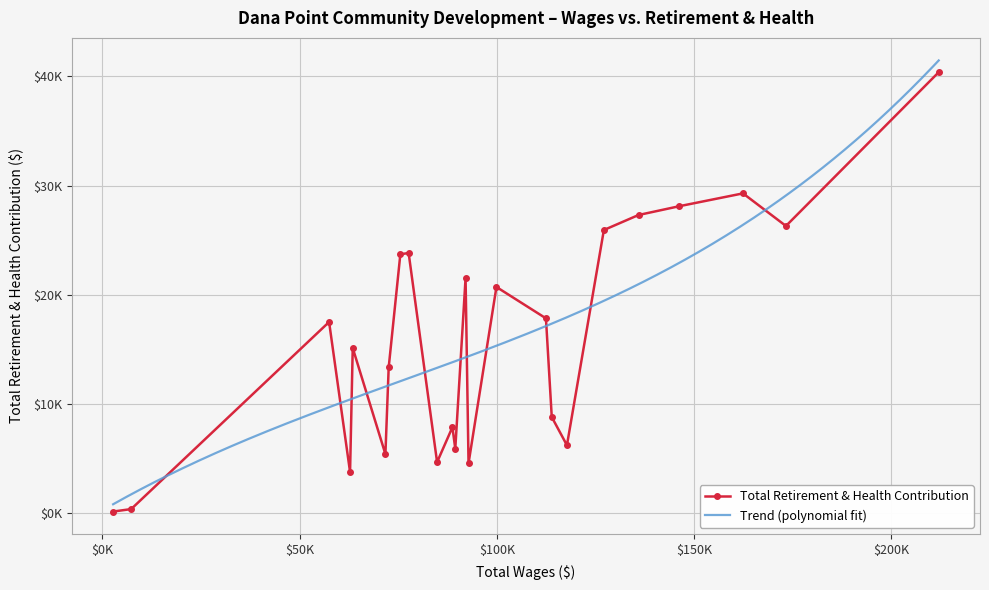

The value at Code Enforcement Officer is 23716. True or false?

True